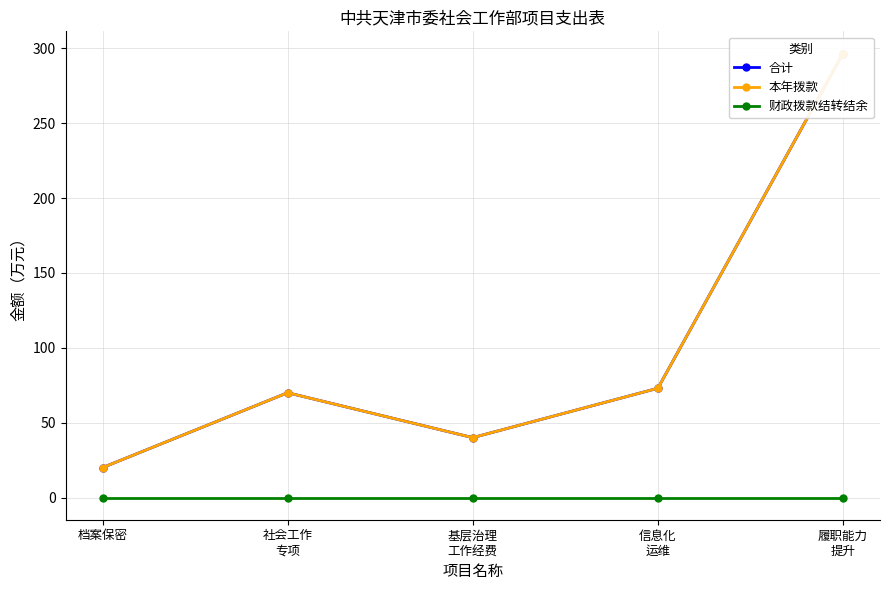

What are all the series names shown in the legend?

合计, 本年拨款, 财政拨款结转结余